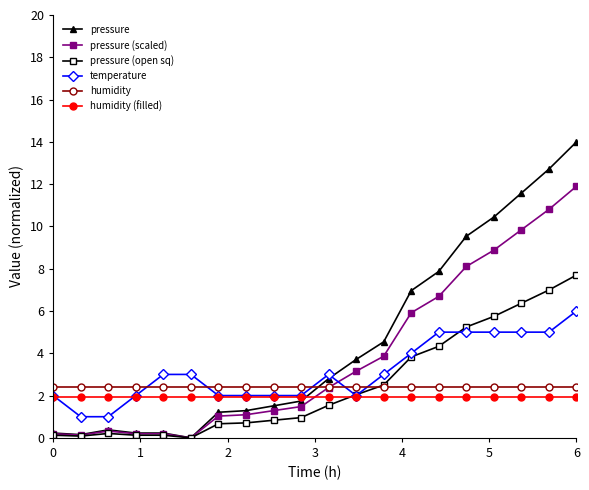

Which series has the widest spread of values?

pressure